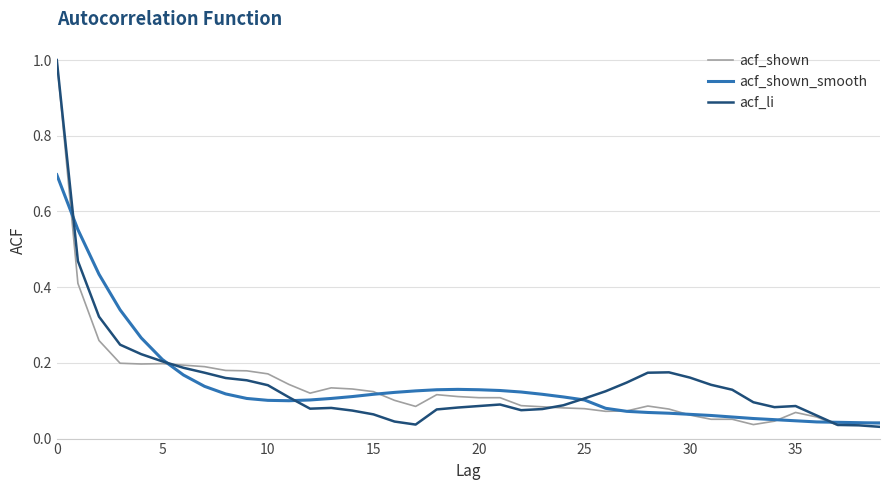

What is the difference between the maximum and minimum values in the acf_shown series?

1.0